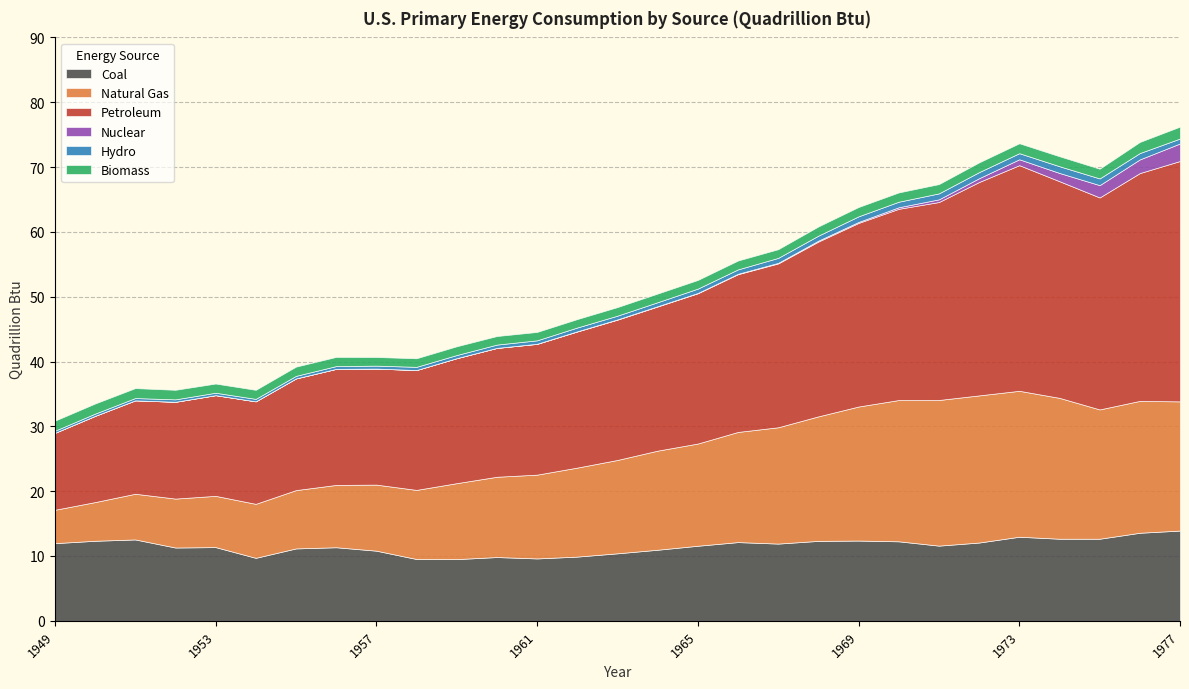

Reading right to left, transcribe all the data shown in this chart.

Coal: 13.9	13.6	12.7	12.7	13.0	12.1	11.6	12.3	12.4	12.3	11.9	12.1	11.6	11.0	10.4	9.9	9.6	9.8	9.5	9.5	10.8	11.3	11.2	9.7	11.4	11.3	12.6	12.3	12.0
Natural Gas: 19.9	20.3	19.9	21.7	22.5	22.7	22.5	21.8	20.7	19.2	17.9	17.0	15.8	15.3	14.4	13.7	12.9	12.4	11.7	10.7	10.2	9.6	9.0	8.3	7.9	7.5	7.0	6.0	5.1
Petroleum: 37.1	35.1	32.7	33.4	34.8	32.9	30.5	29.5	28.3	27.0	25.3	24.3	23.2	22.2	21.6	21.0	20.2	19.9	19.3	18.5	17.9	17.9	17.2	15.8	15.5	14.9	14.4	13.3	11.9
Nuclear: 2.7	2.1	1.9	1.3	0.9	0.6	0.4	0.2	0.2	0.1	0.1	0.1	0.0	0.0	0.0	0.0	0.0	0.0	0.0	0.0	0.0	0.0	0.0	0.0	0.0	0.0	0.0	0.0	0.0
Hydro: 0.8	1.0	1.0	1.0	0.9	0.9	0.9	0.9	0.9	0.8	0.8	0.7	0.7	0.6	0.6	0.6	0.5	0.5	0.5	0.5	0.5	0.4	0.4	0.4	0.4	0.4	0.4	0.3	0.3
Biomass: 1.8	1.7	1.5	1.5	1.5	1.5	1.4	1.4	1.4	1.4	1.3	1.4	1.3	1.3	1.3	1.3	1.3	1.3	1.4	1.3	1.3	1.4	1.4	1.4	1.4	1.5	1.5	1.6	1.5